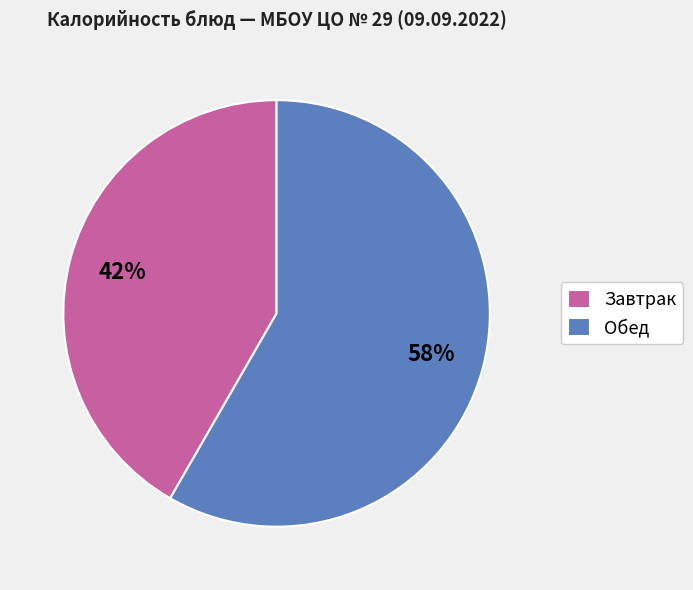

Is it true that Завтрак is 42% of the pie?

True